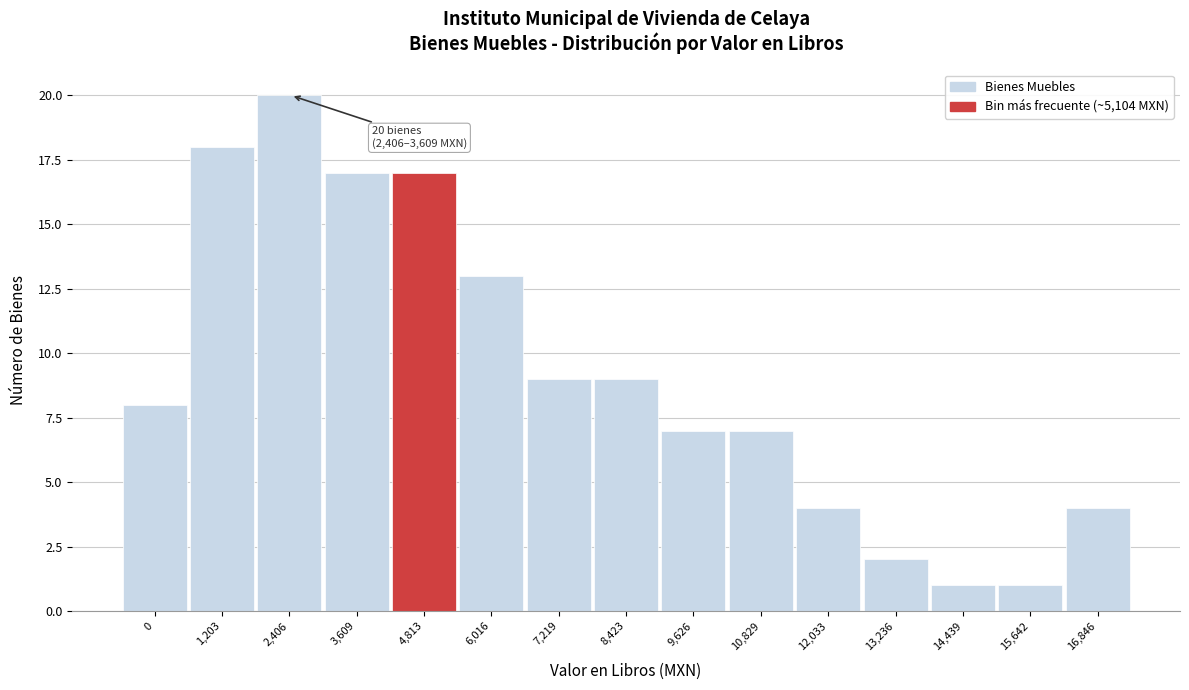

Reading right to left, transcribe all the data shown in this chart.

4	1	1	2	4	7	7	9	9	13	17	17	20	18	8